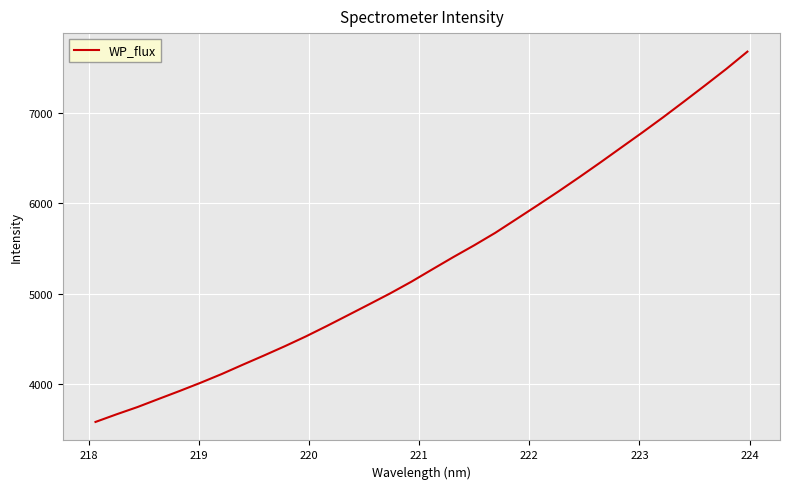

What is the greatest value displayed?

7676.5